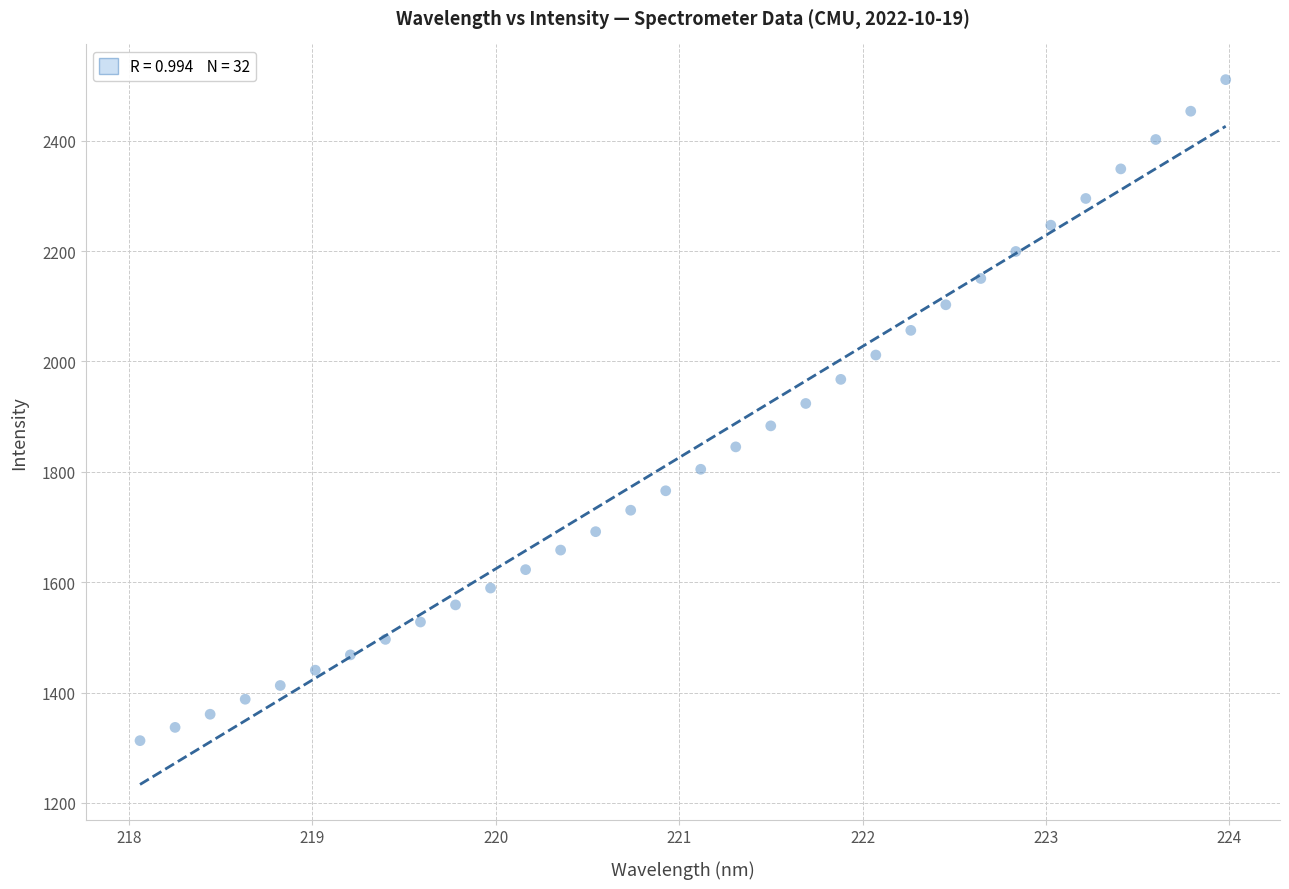

What is the range of Y values (max minus min)?

1197.7